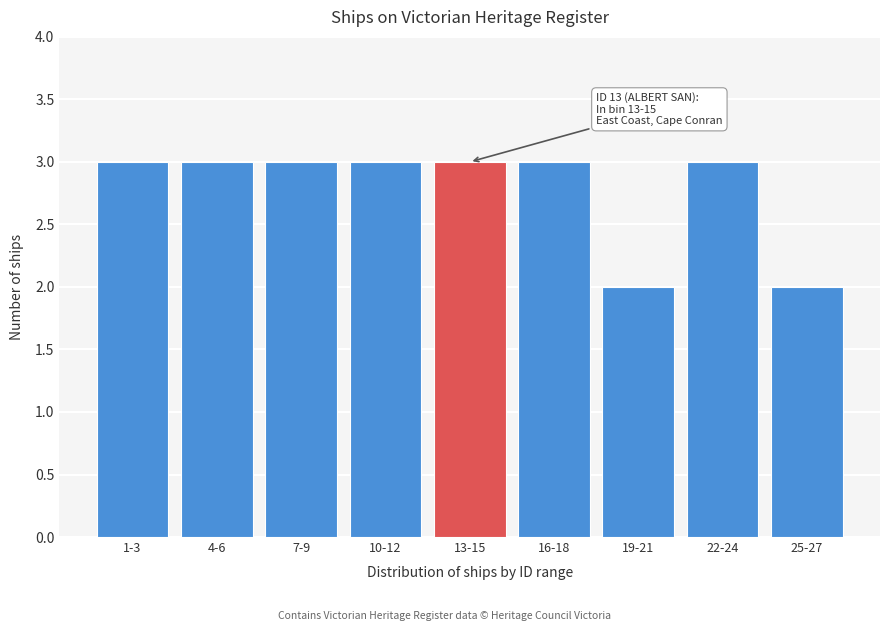

Reading left to right, transcribe all the data shown in this chart.

1-3=3	4-6=3	7-9=3	10-12=3	13-15=3	16-18=3	19-21=2	22-24=3	25-27=2